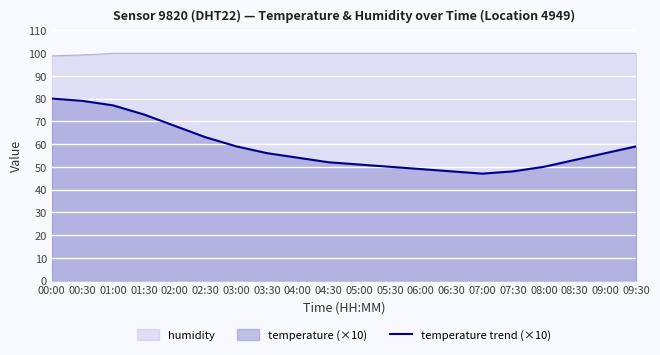

Which label corresponds to the smallest value in the chart?

07:00